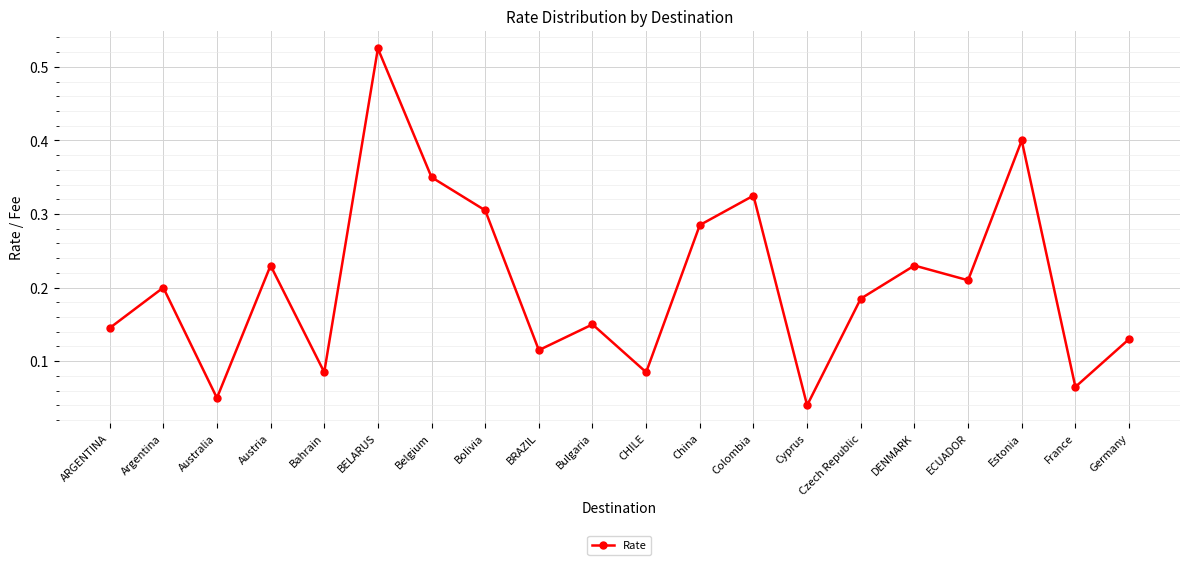

Count the number of data series in this chart.

1